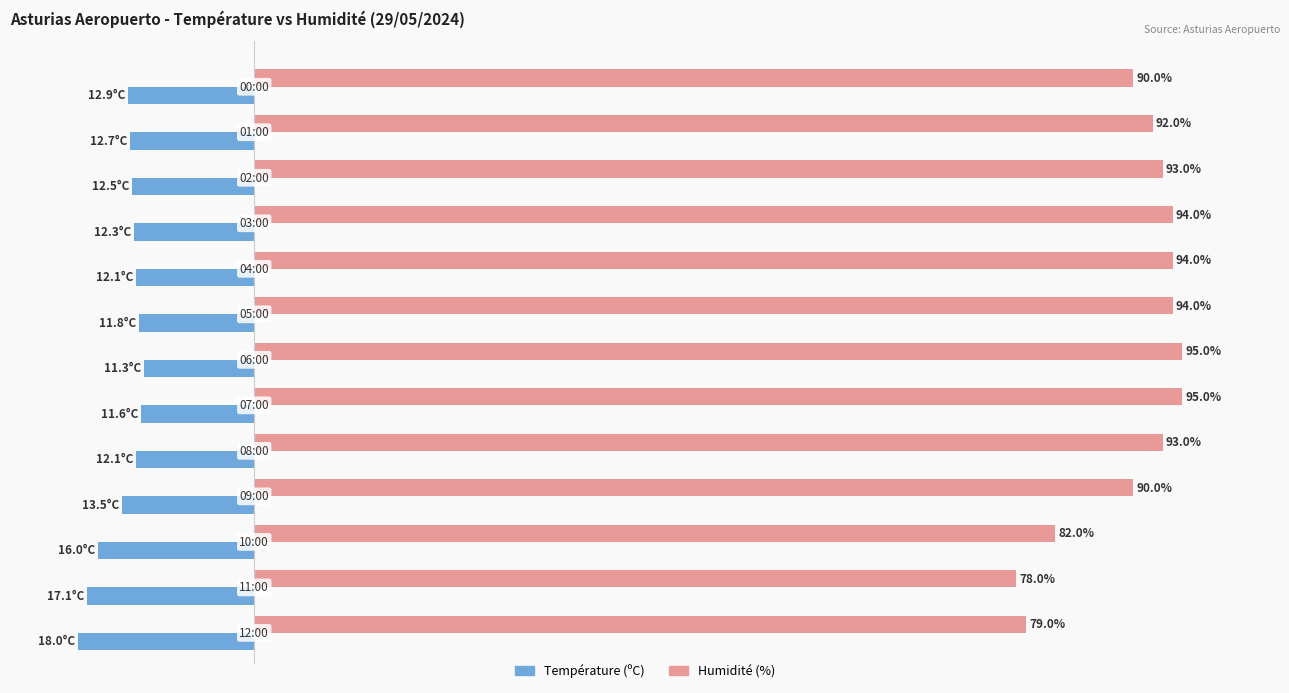

Which series has the widest spread of values?

Humidité (%)